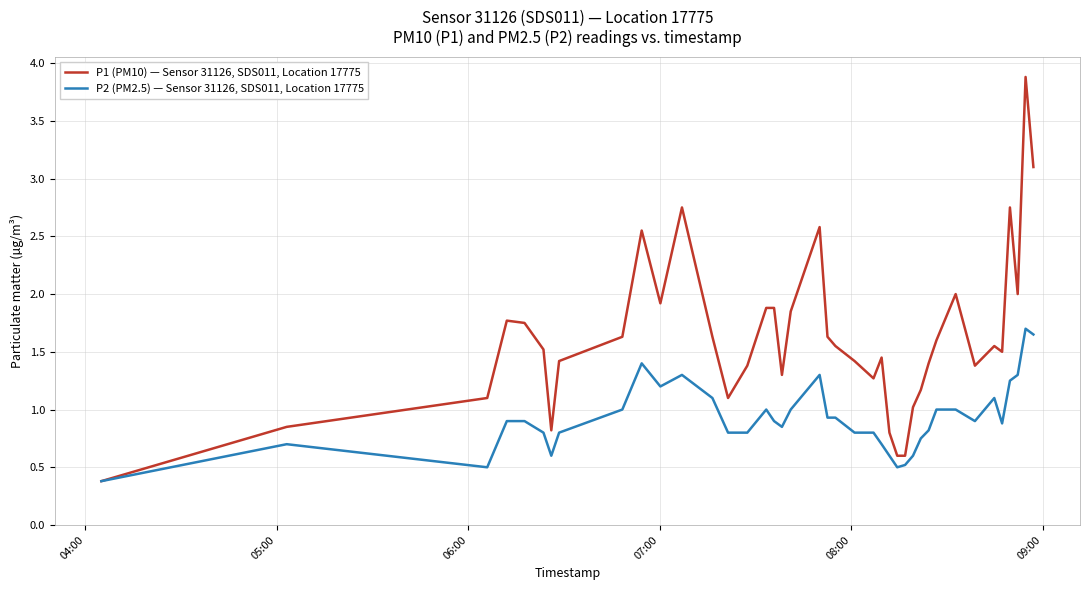

Which series has the widest spread of values?

P1 (PM10) — Sensor 31126, SDS011, Location 17775